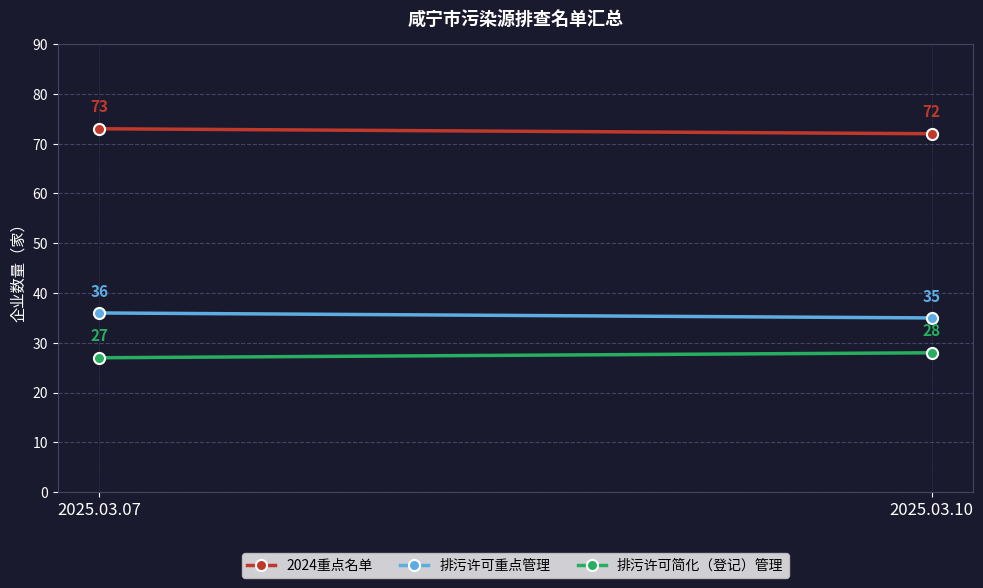

True or false: 排污许可重点管理 has a value of 35 at 2025.03.10.

True